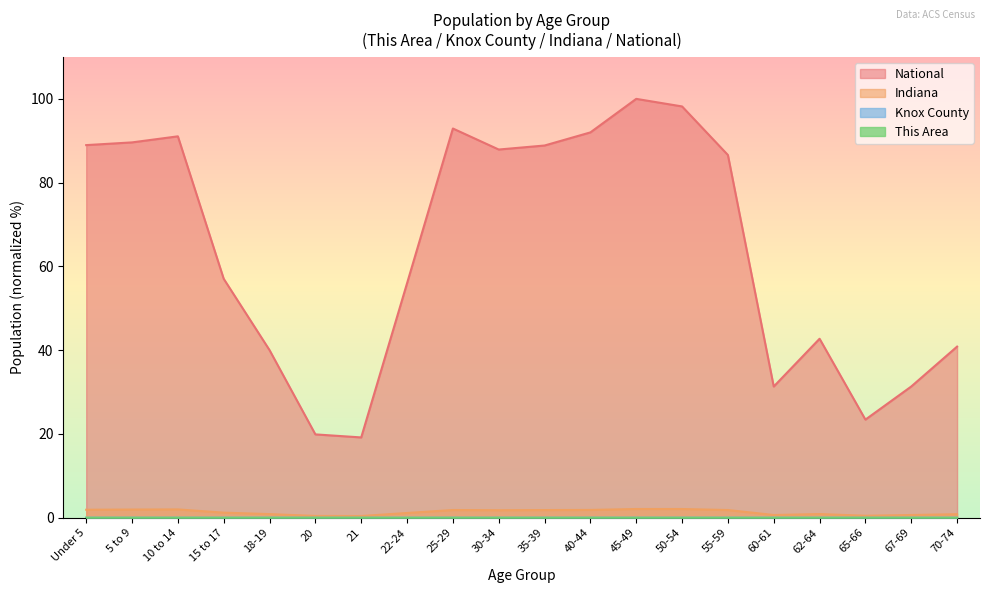

Count the number of categories in the chart.

20